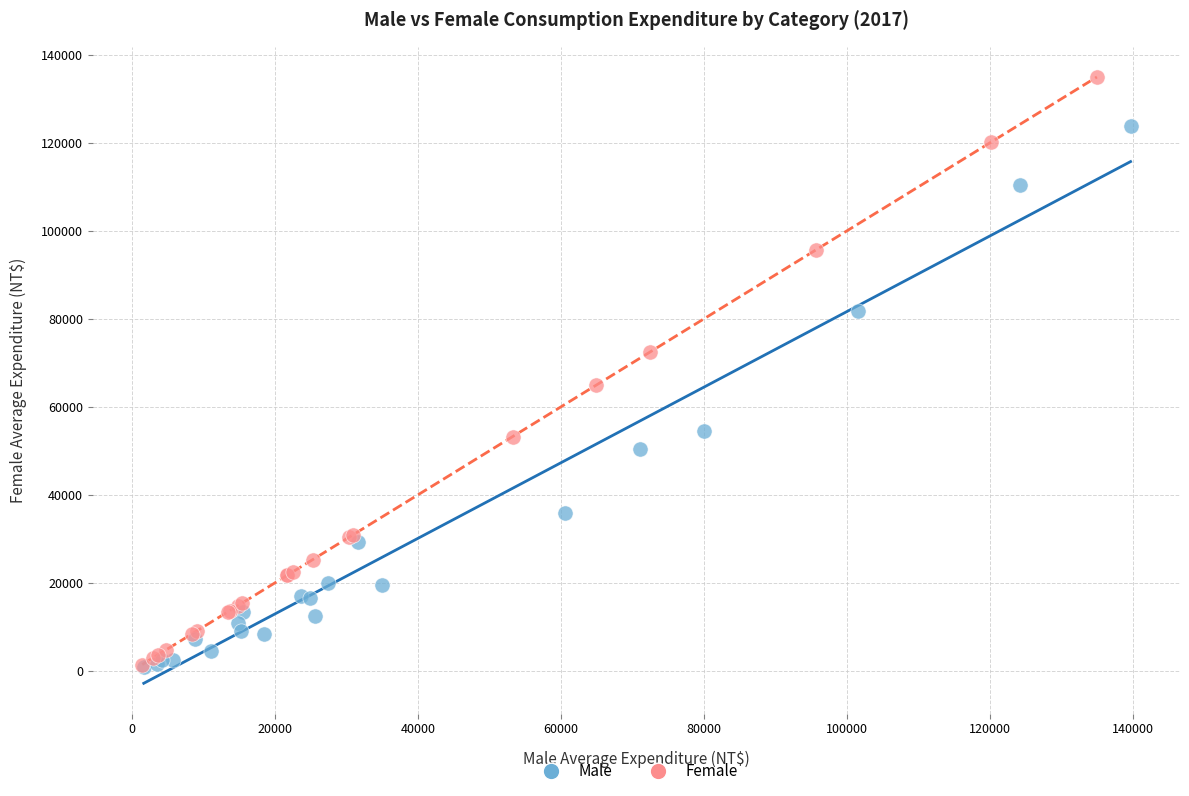

Which series reaches the maximum Y coordinate?

Female